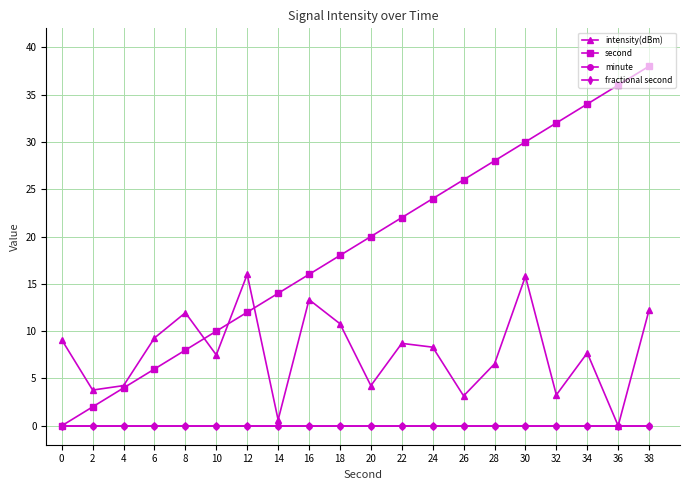

Reading left to right, extract all data points from this chart.

intensity(dBm): 0=9.1	2=3.8	4=4.2	6=9.3	8=11.9	10=7.5	12=16.0	14=0.6	16=13.3	18=10.8	20=4.2	22=8.7	24=8.3	26=3.2	28=6.5	30=15.8	32=3.3	34=7.7	36=0.0	38=12.2
second: 0=0.0	2=2.0	4=4.0	6=6.0	8=8.0	10=10.0	12=12.0	14=14.0	16=16.0	18=18.0	20=20.0	22=22.0	24=24.0	26=26.0	28=28.0	30=30.0	32=32.0	34=34.0	36=36.0	38=38.0
minute: 0=0.0	2=0.0	4=0.0	6=0.0	8=0.0	10=0.0	12=0.0	14=0.0	16=0.0	18=0.0	20=0.0	22=0.0	24=0.0	26=0.0	28=0.0	30=0.0	32=0.0	34=0.0	36=0.0	38=0.0
fractional second: 0=0.0	2=0.0	4=0.0	6=0.0	8=0.0	10=0.0	12=0.0	14=0.0	16=0.0	18=0.0	20=0.0	22=0.0	24=0.0	26=0.0	28=0.0	30=0.0	32=0.0	34=0.0	36=0.0	38=0.0